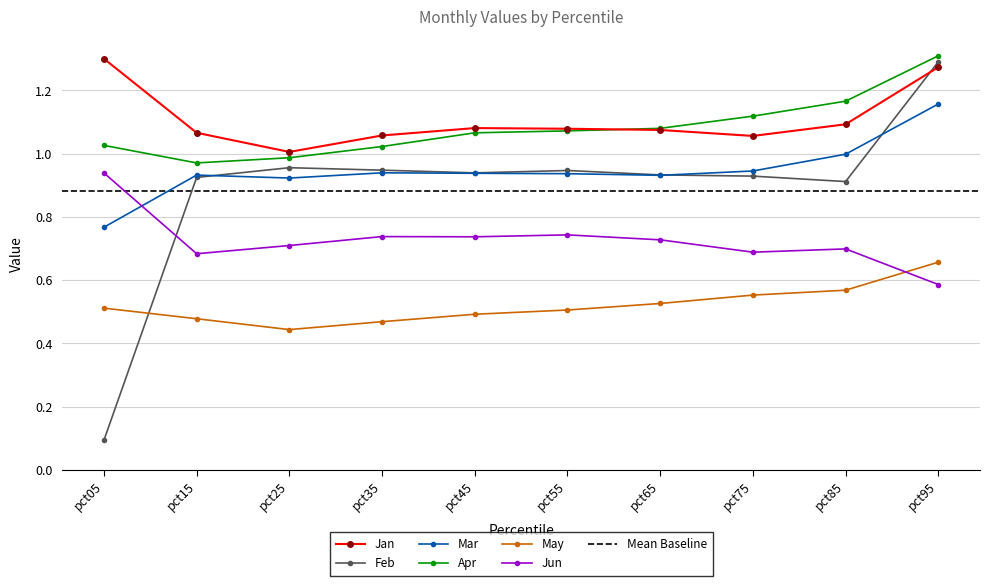

Which has a higher value, pct35 or pct45?

pct45